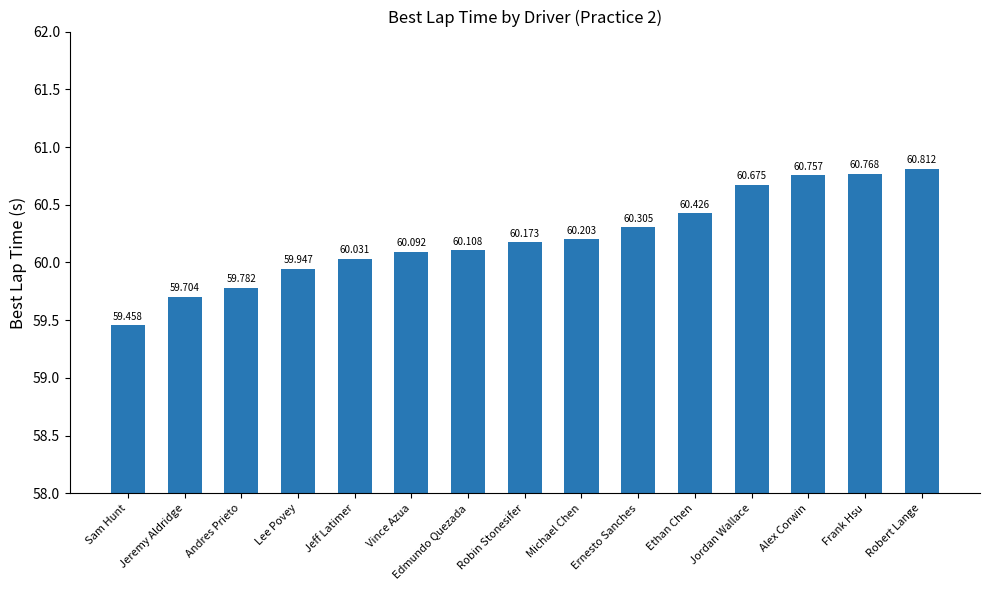

How many data points are less than 60?

4